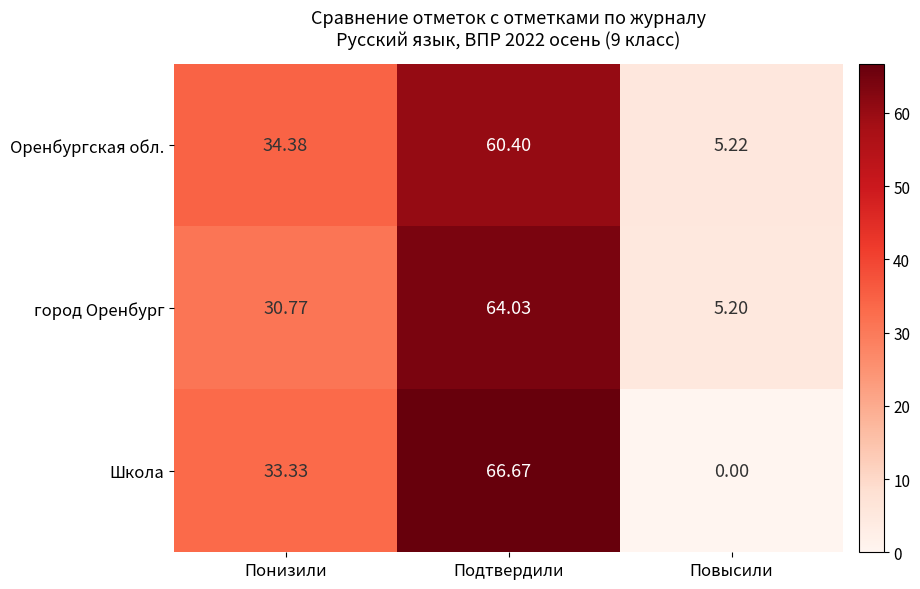

What is the maximum value shown in the chart?

66.7